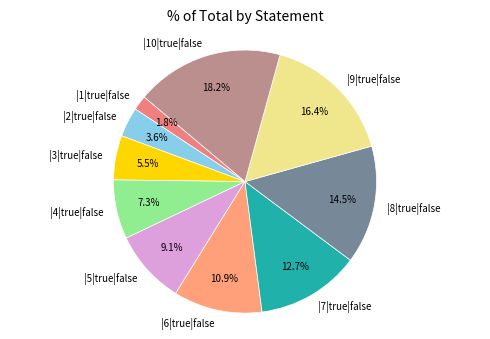

Approximately how many times larger is the value at |9|true|false compared to |7|true|false?

1.3